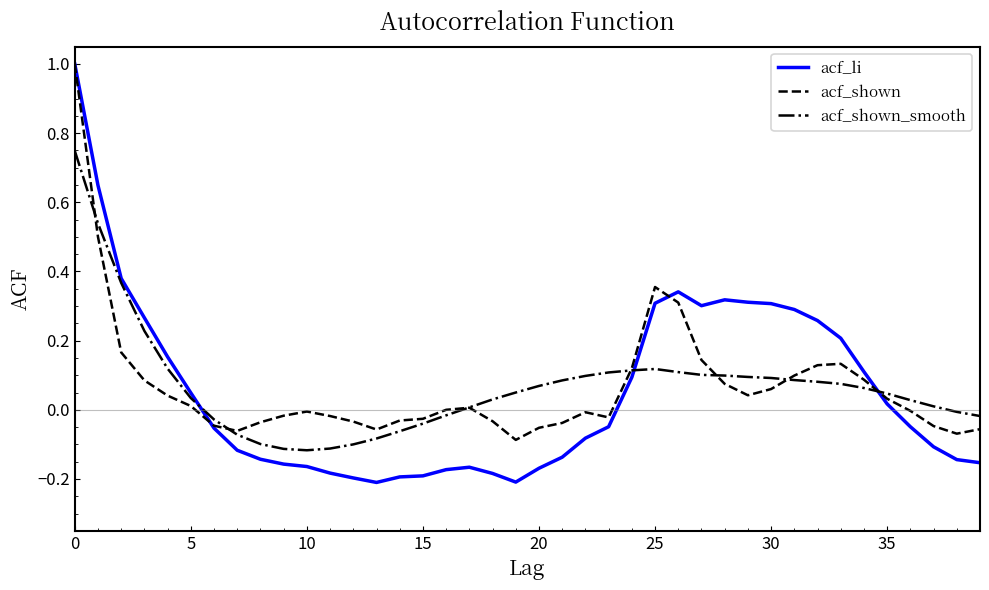

What is the highest value of the acf_li series?

1.0